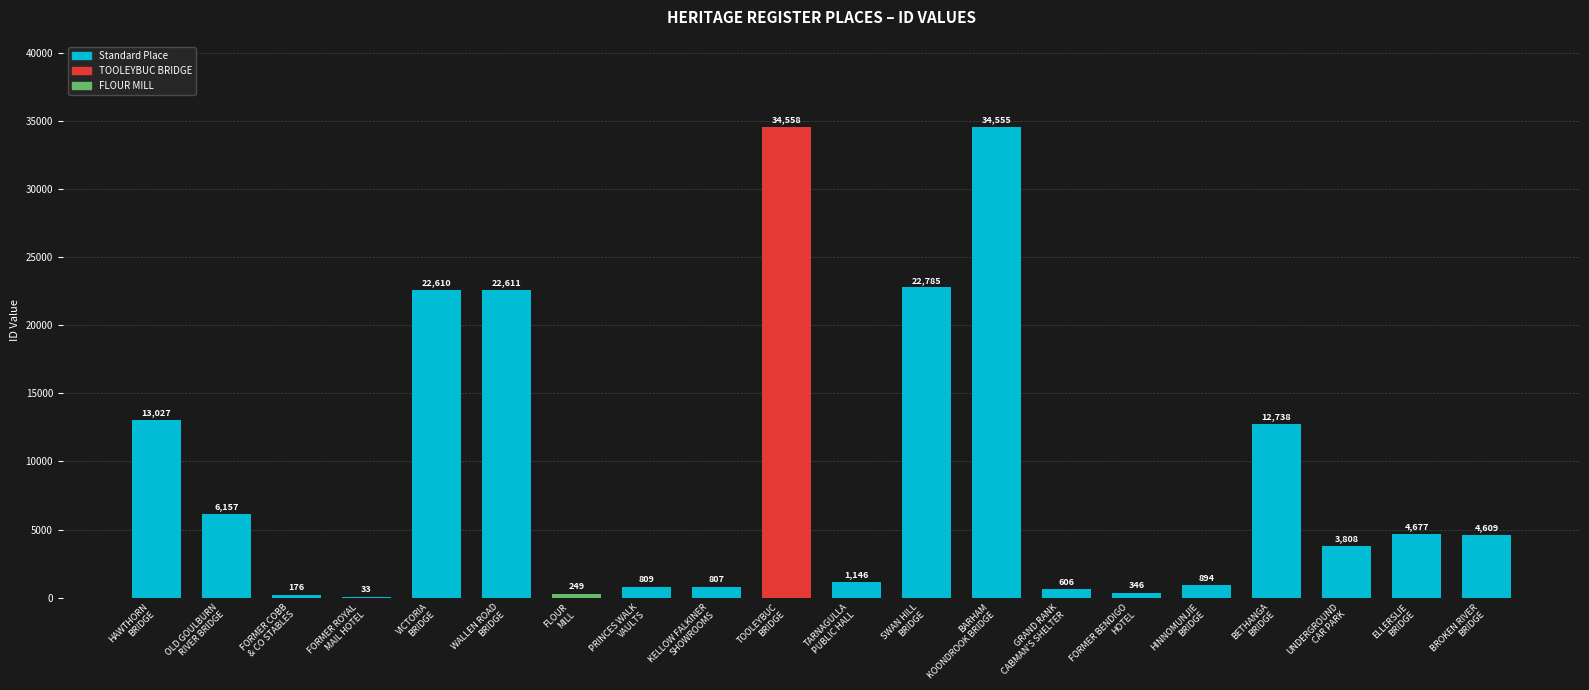

Which has a higher value, BROKEN RIVER
BRIDGE or FLOUR
MILL?

BROKEN RIVER
BRIDGE